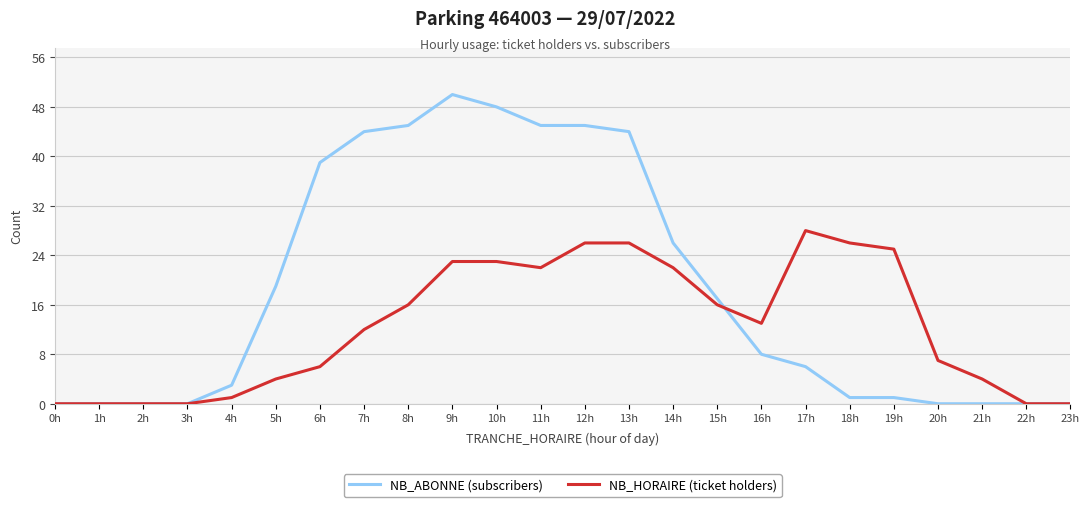

What are all the series names shown in the legend?

NB_ABONNE (subscribers), NB_HORAIRE (ticket holders)